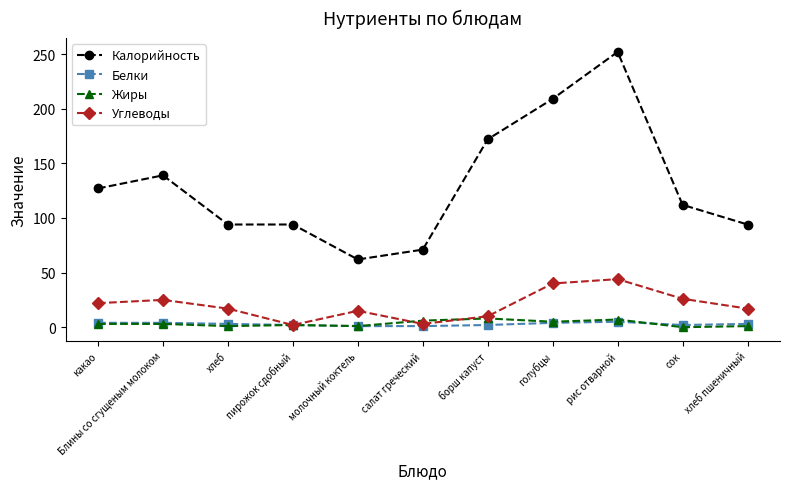

How many data points in Калорийность are less than 112?

5